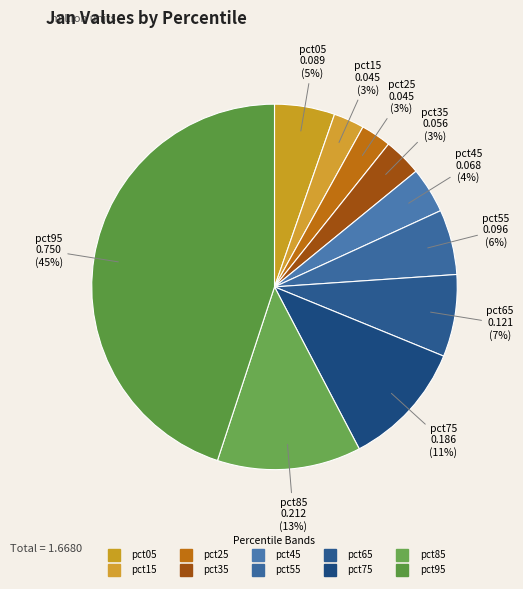

Count the number of slices in the pie.

10